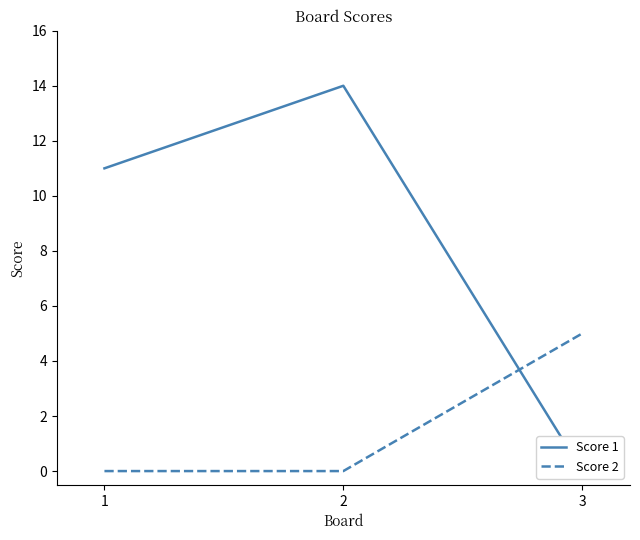

What is the average value of the Score 1 series?

8